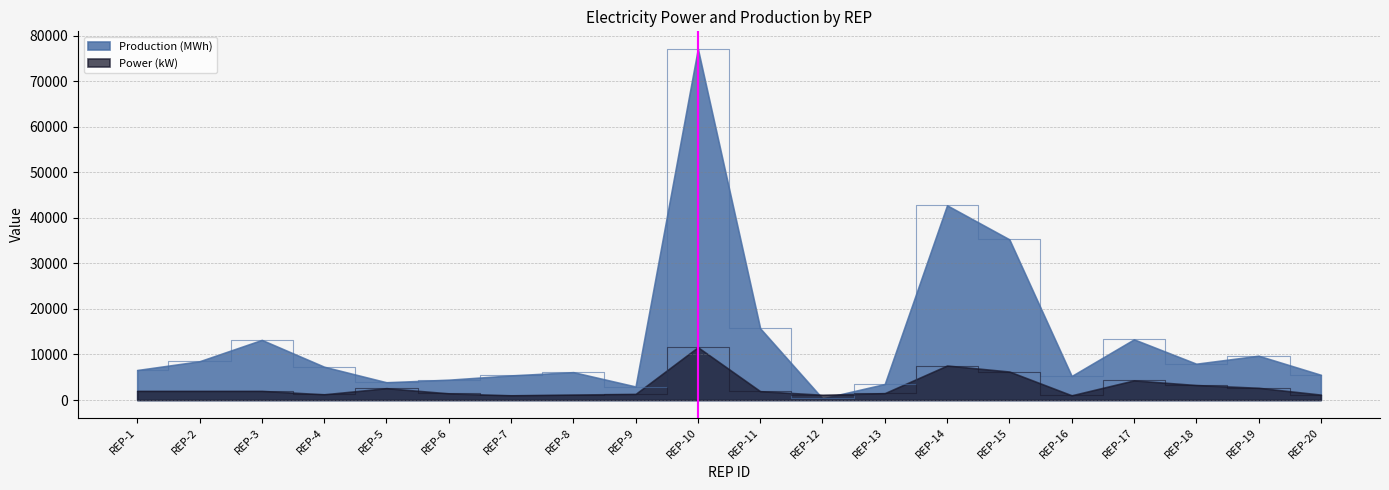

Reading left to right, what are all the values shown in this chart?

Power (kW): REP-1=1999.0	REP-2=1999.0	REP-3=1999.0	REP-4=1250.0	REP-5=2600.0	REP-6=1460.0	REP-7=1020.0	REP-8=1200.0	REP-9=1335.0	REP-10=11600.0	REP-11=1940.0	REP-12=1150.0	REP-13=1504.0	REP-14=7570.0	REP-15=6250.0	REP-16=1030.0	REP-17=4311.0	REP-18=3285.0	REP-19=2679.0	REP-20=1184.0
Production (MWh): REP-1=6578.0	REP-2=8502.9	REP-3=13194.5	REP-4=7307.7	REP-5=3888.8	REP-6=4454.6	REP-7=5395.2	REP-8=6113.2	REP-9=2961.4	REP-10=77091.1	REP-11=15742.2	REP-12=346.1	REP-13=3508.9	REP-14=42742.8	REP-15=35268.7	REP-16=5268.0	REP-17=13317.7	REP-18=7965.1	REP-19=9720.0	REP-20=5531.3